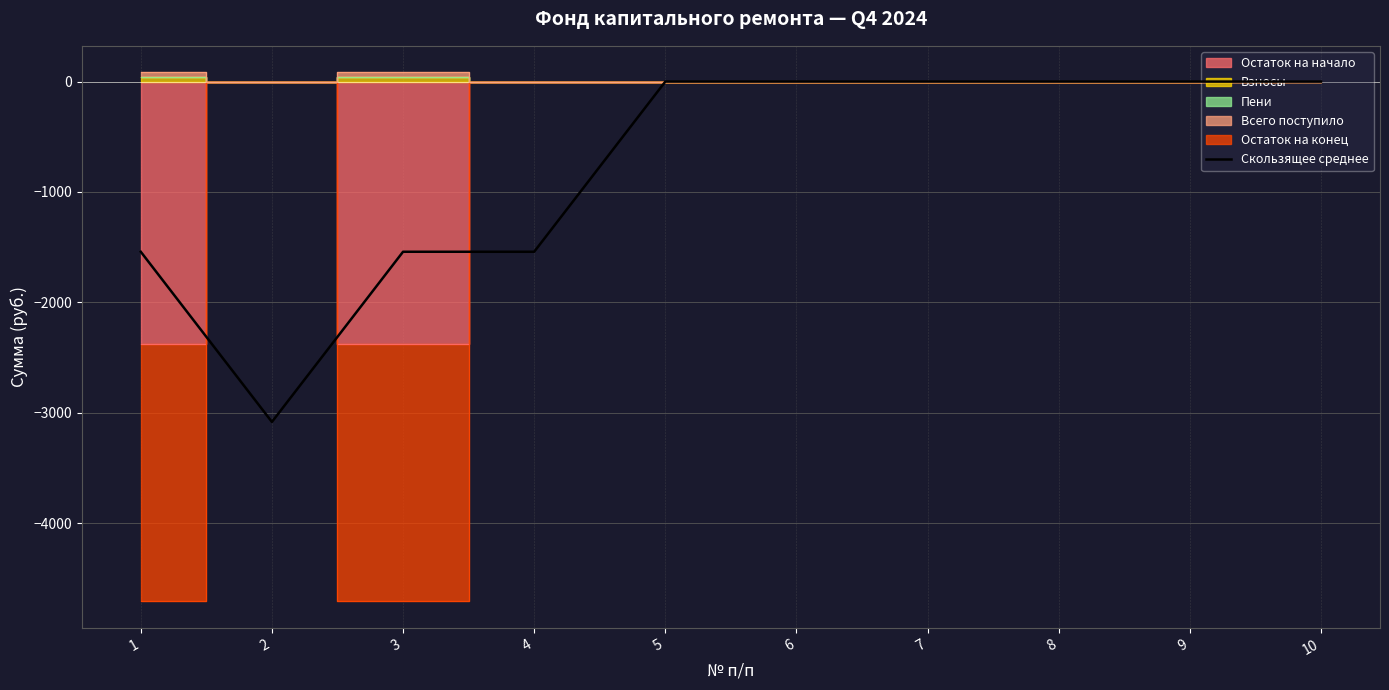

List the labels in order of value, smallest first.

2, 1, 3, 4, 5, 6, 7, 8, 9, 10